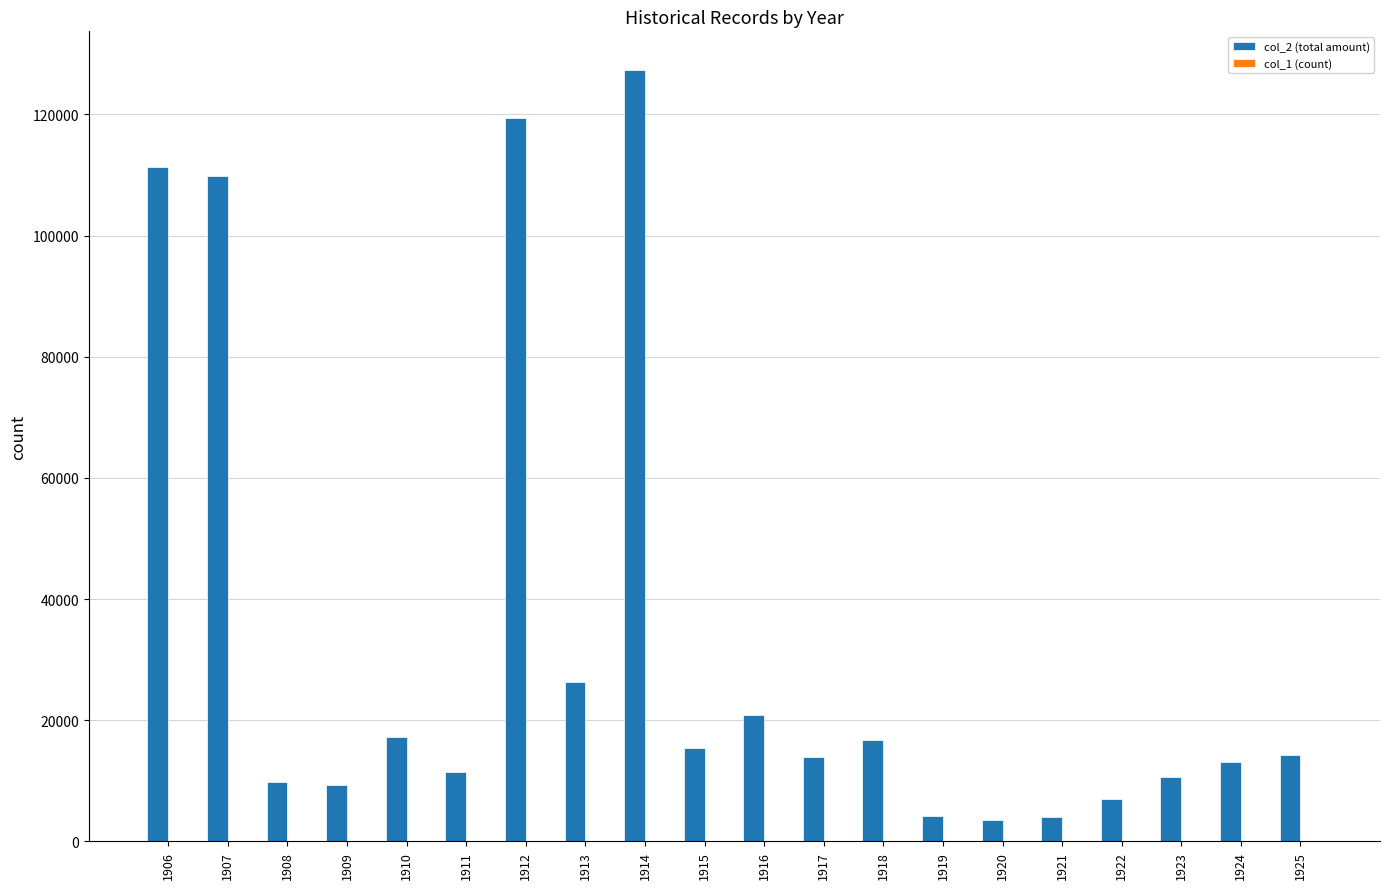

The value of col_2 (total amount) at 1907 is 25380. True or false?

False